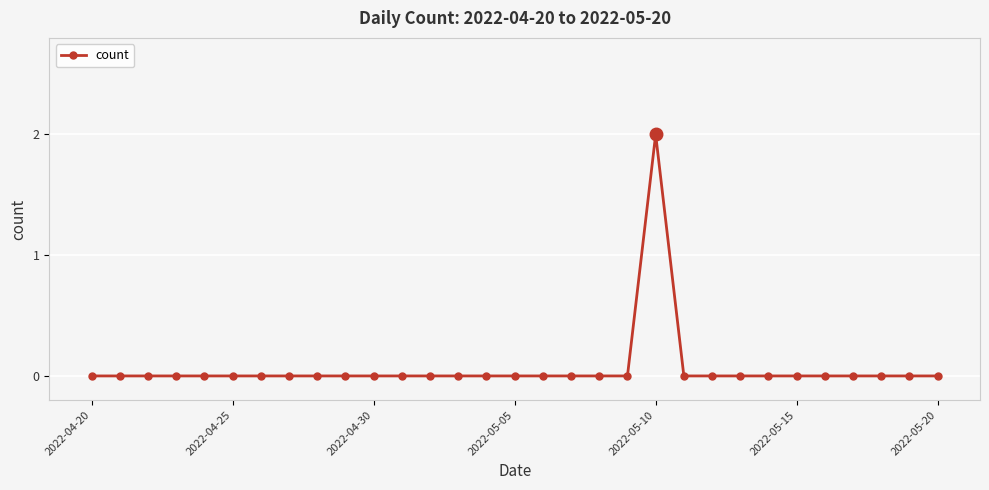

Does the chart have visible grid lines?

Yes